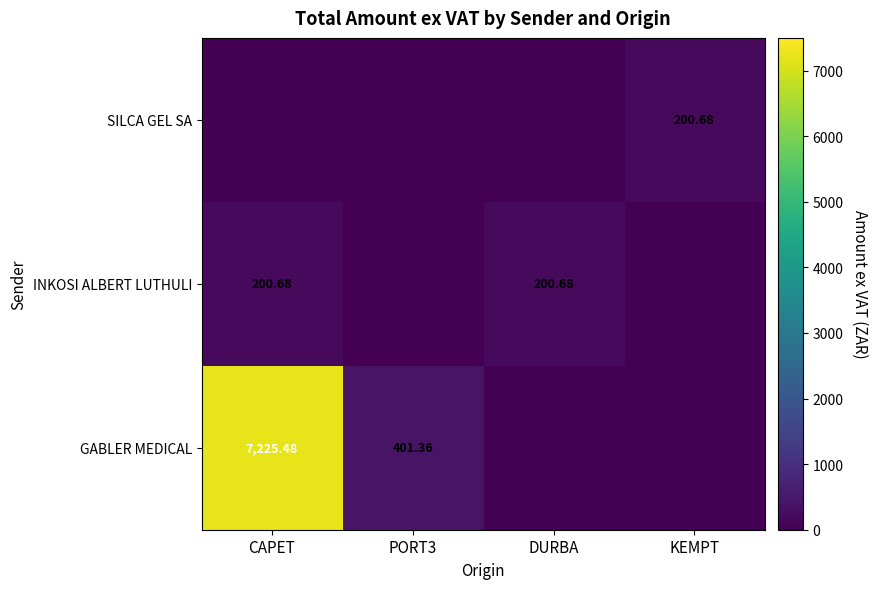

Rank the categories by GABLER MEDICAL value from lowest to highest.

DURBA, KEMPT, PORT3, CAPET